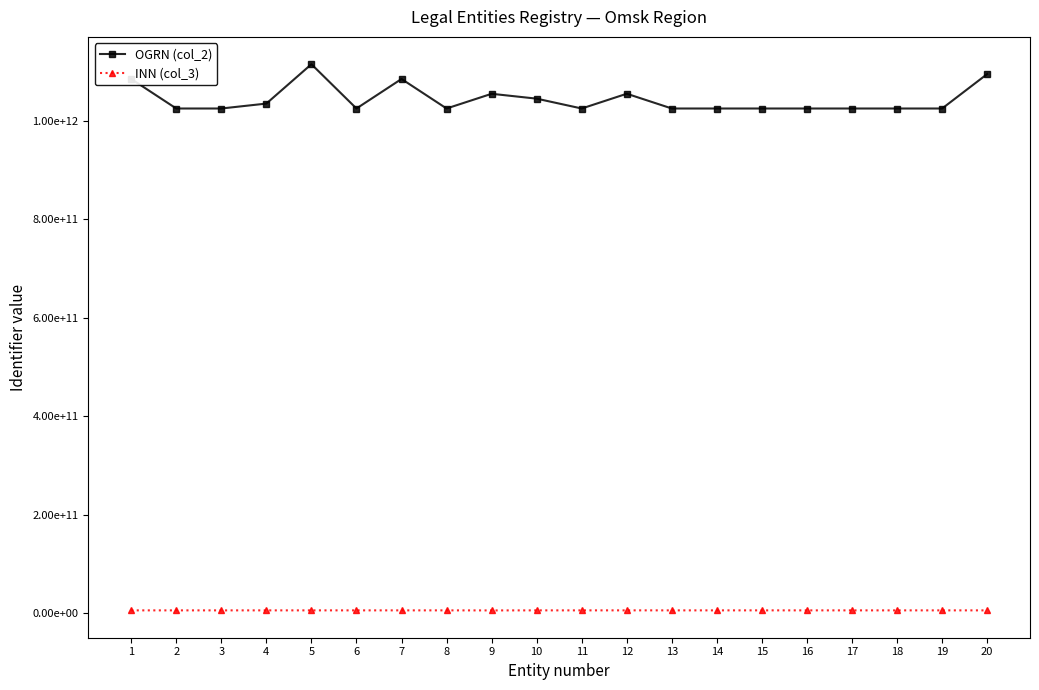

True or false: INN (col_3) and OGRN (col_2) intersect in this chart.

False